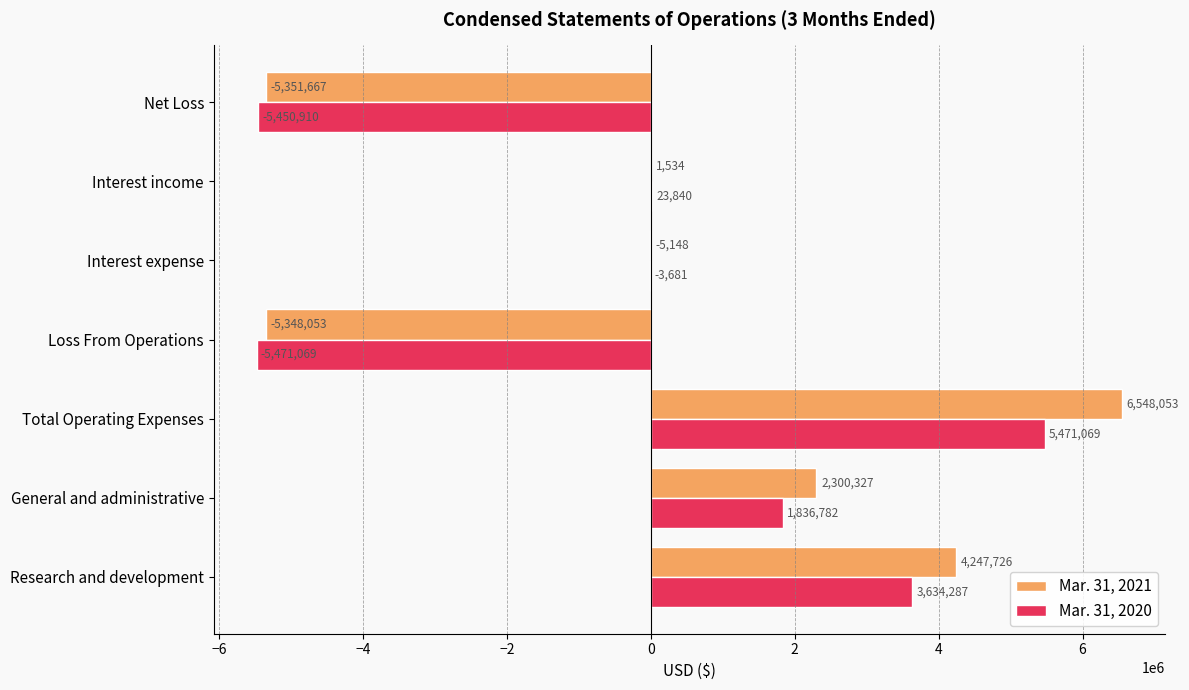

What is the average value of the Mar. 31, 2020 series?

5760